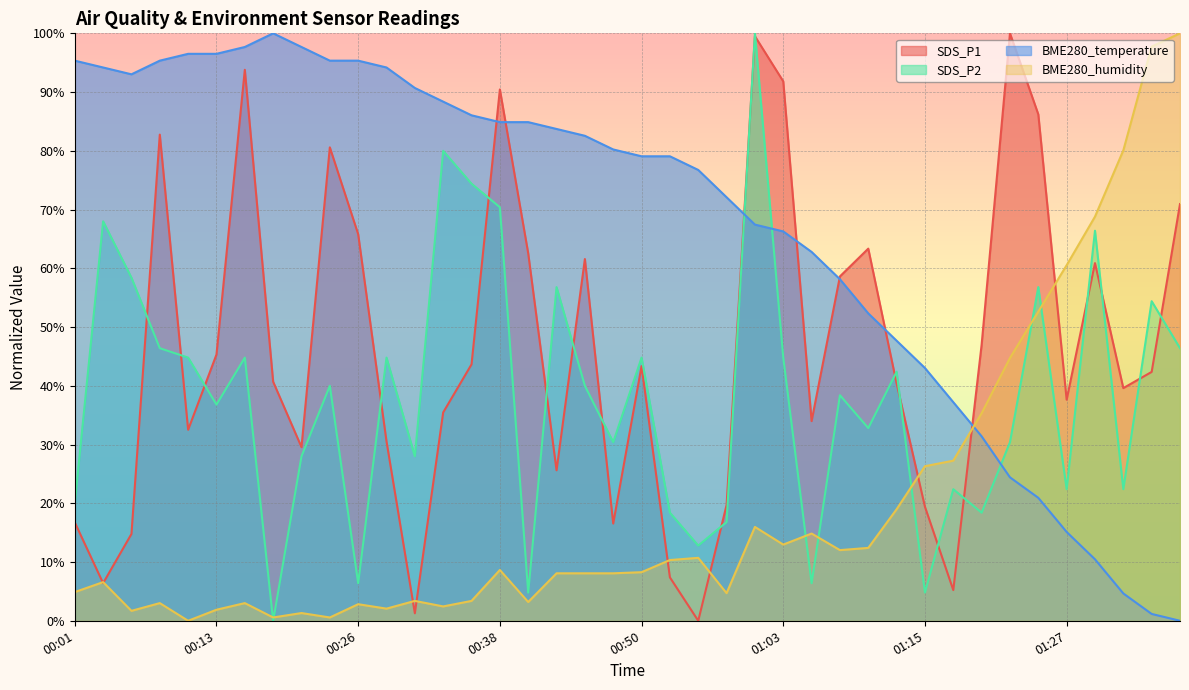

In BME280_temperature, how many points are higher than both neighbors (excluding endpoints)?

1